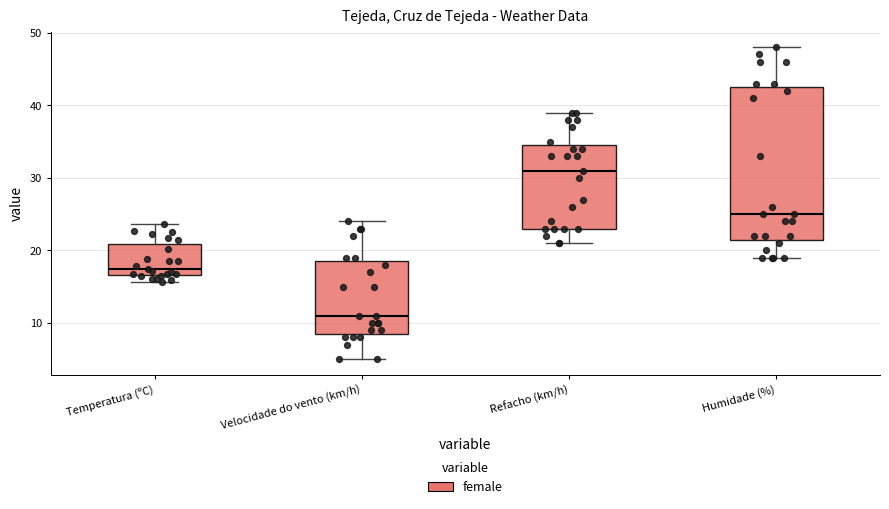

Which box has the highest median line?

Refacho (km/h)